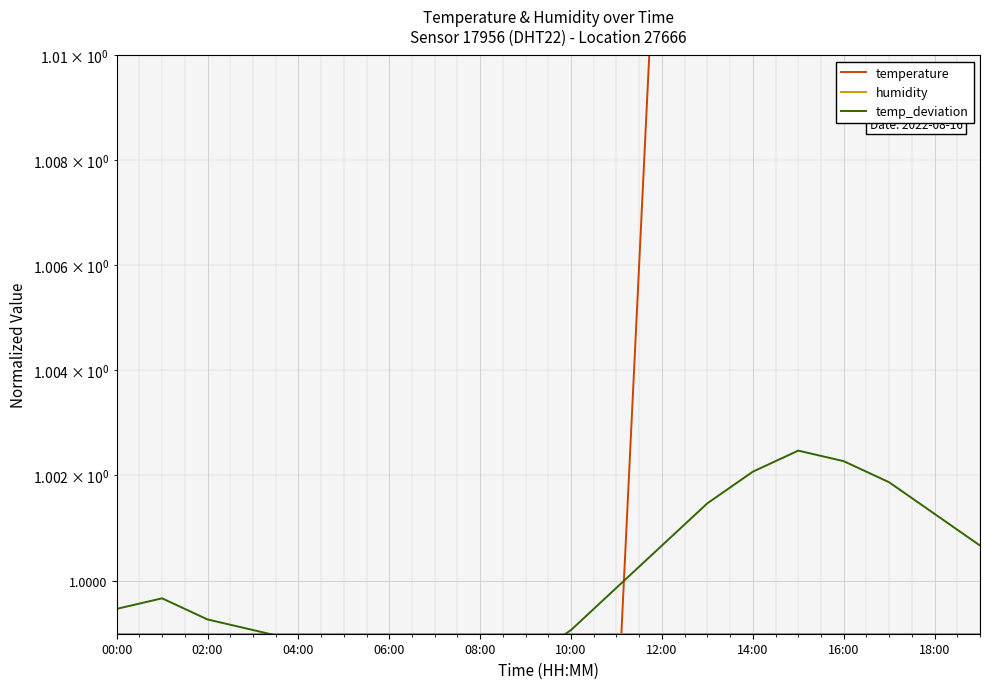

Rank the series at 13 from lowest to highest value.

humidity, temp_deviation, temperature